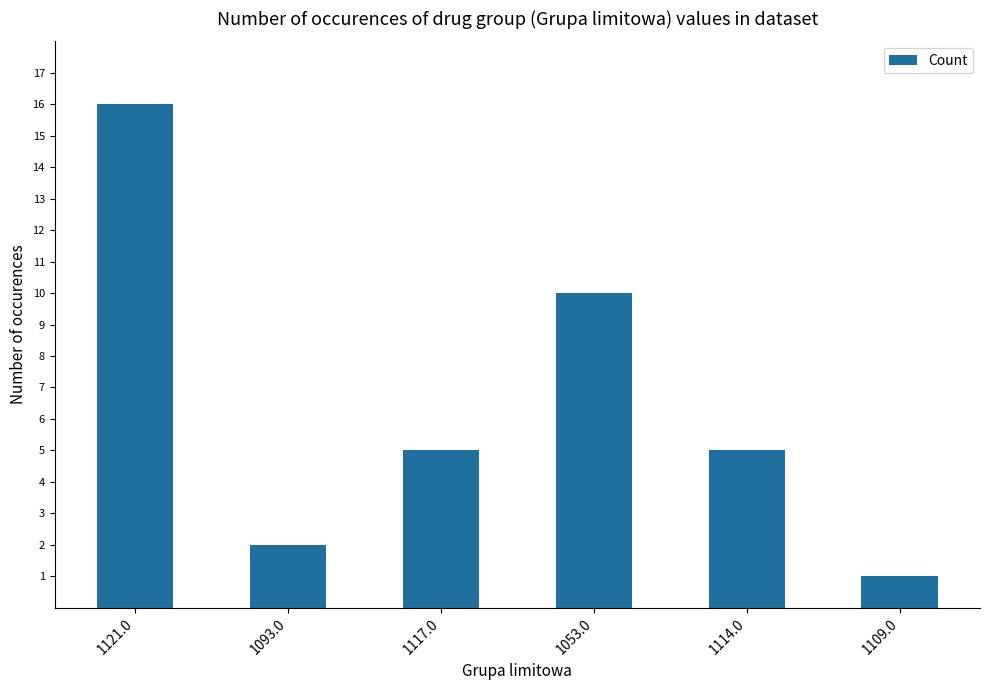

Which category has the lowest value across all series?

1109.0